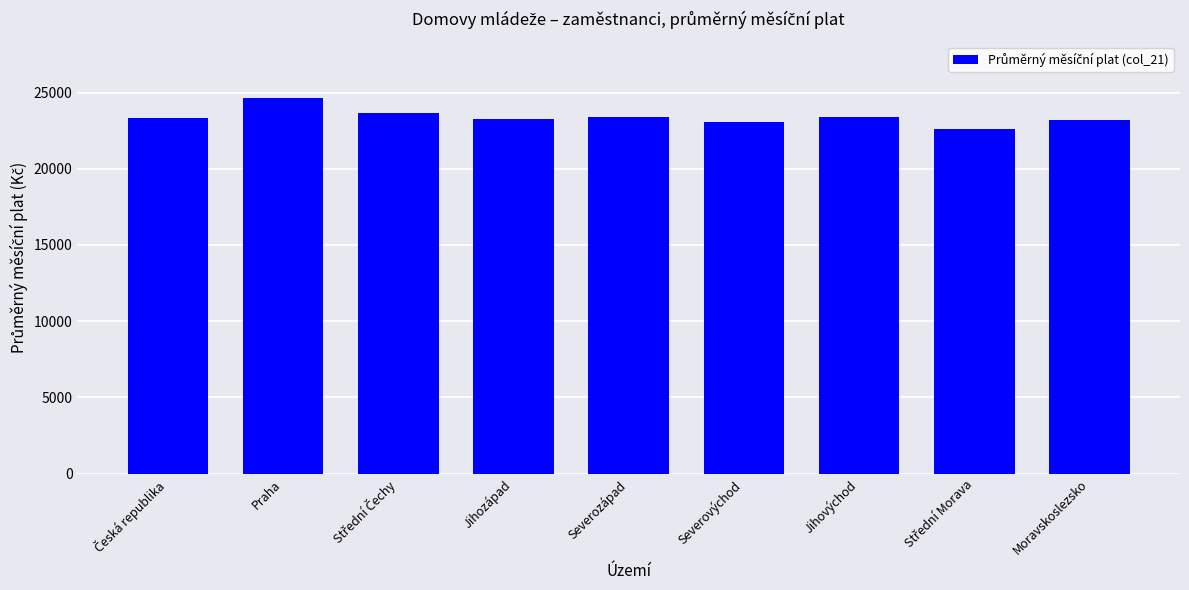

What is the greatest value displayed?

24649.8